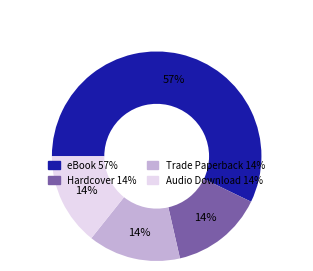

To the nearest percent, what portion does Audio Download represent?

14%